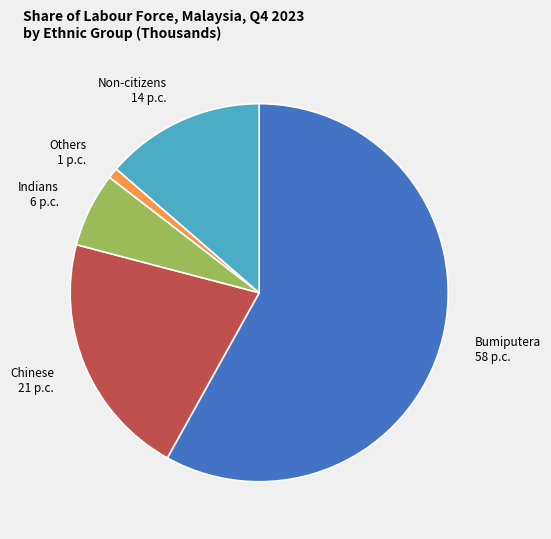

Which category accounts for the majority?

Bumiputera